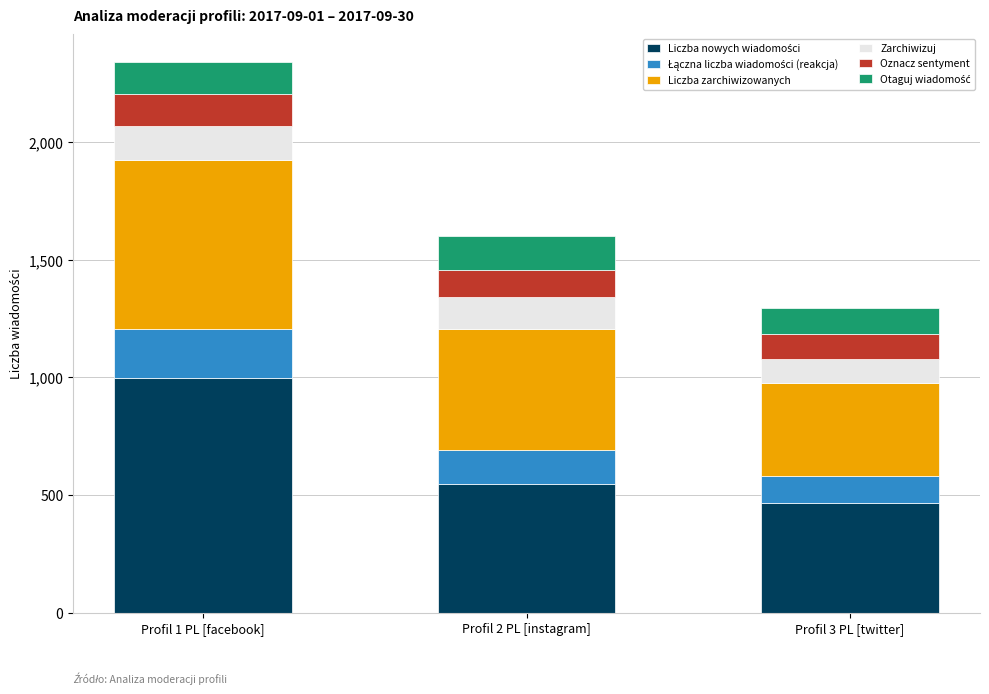

What is the total value across all series at Profil 1 PL [facebook]?

2342